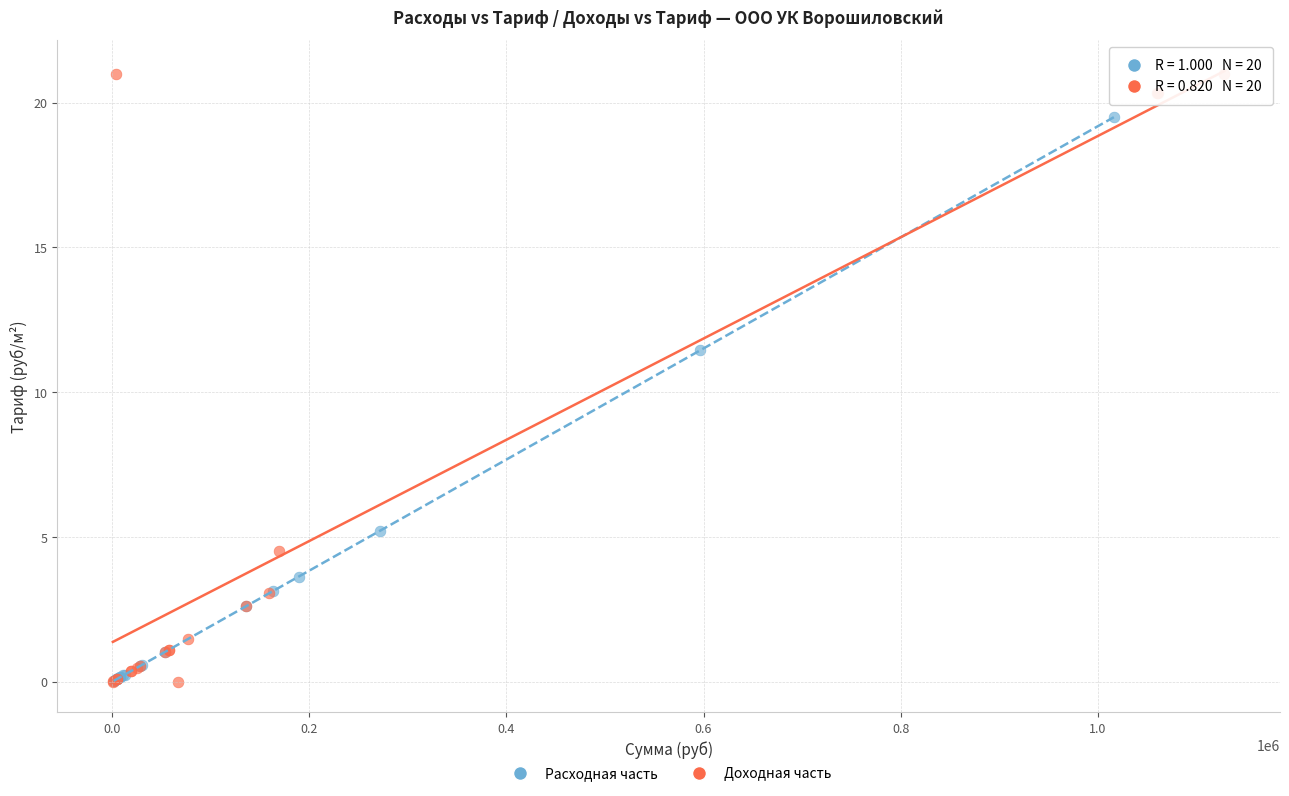

Which series has the largest Y range (max minus min)?

Доходная часть